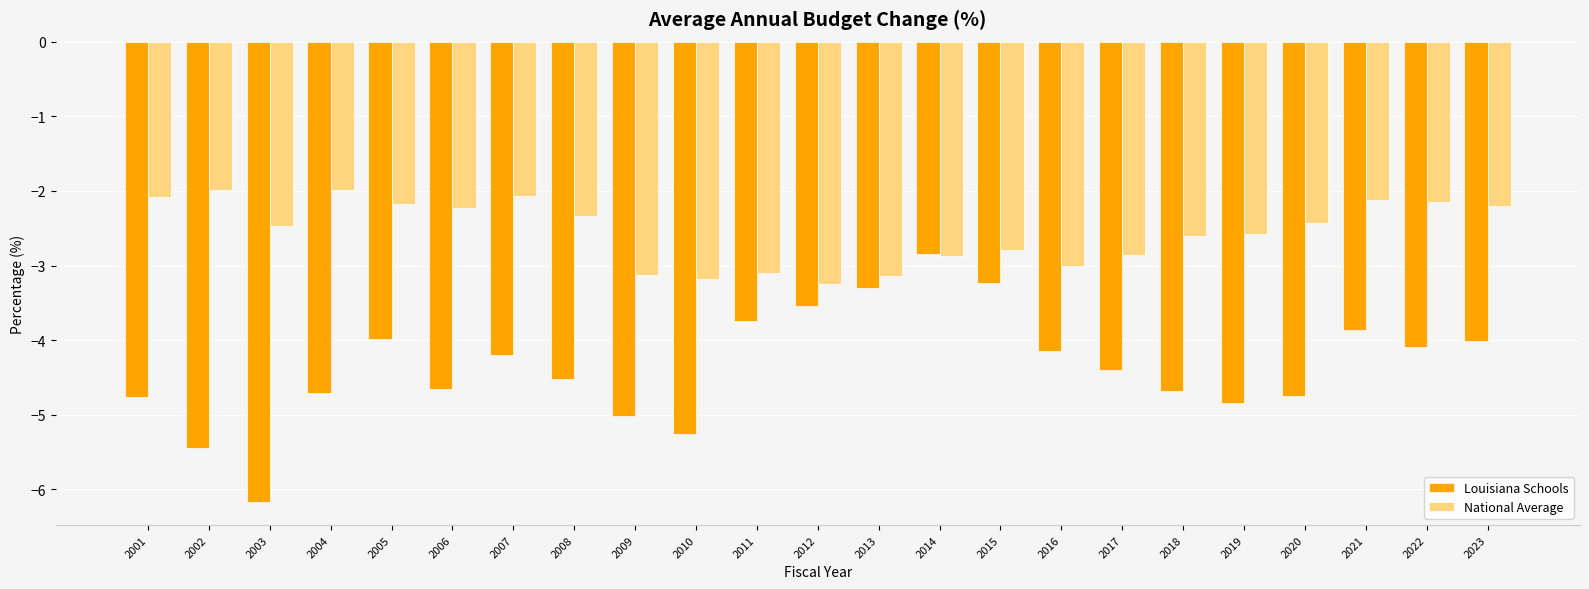

What is the total value across all series at 2003?

-8.6